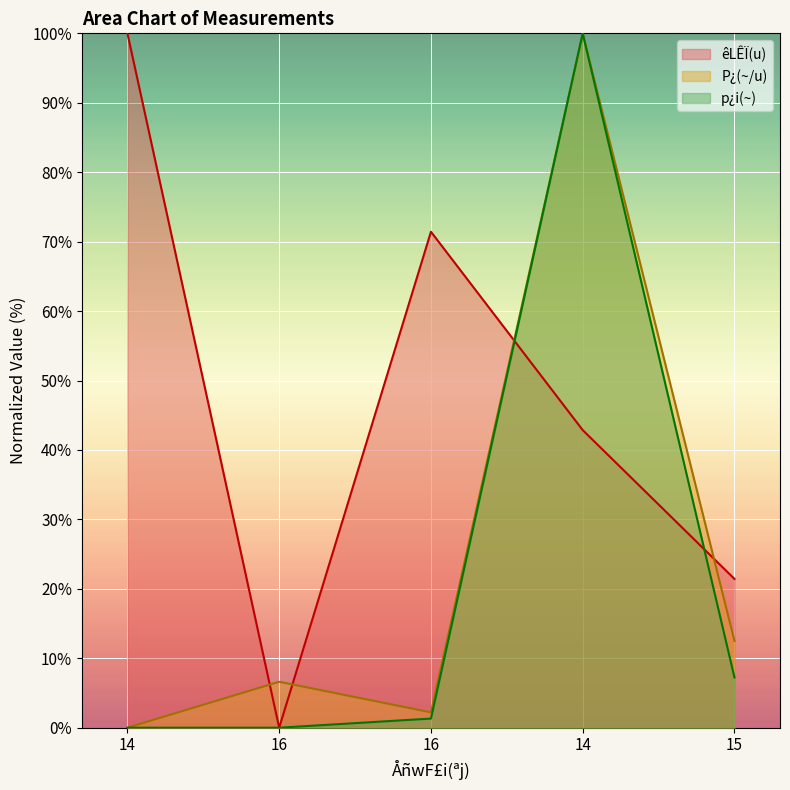

What is the difference between the maximum and second lowest values in the êLÊÏ(u) series?

78.6